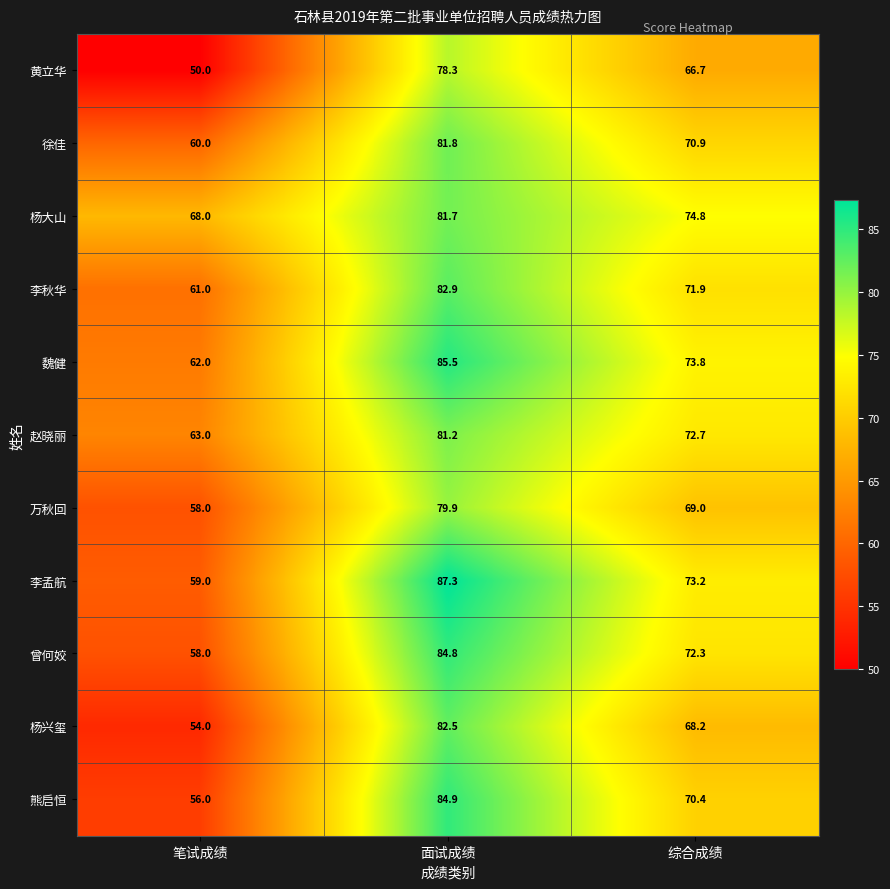

Is it true that 杨兴玺 equals 82.5 at 面试成绩?

True